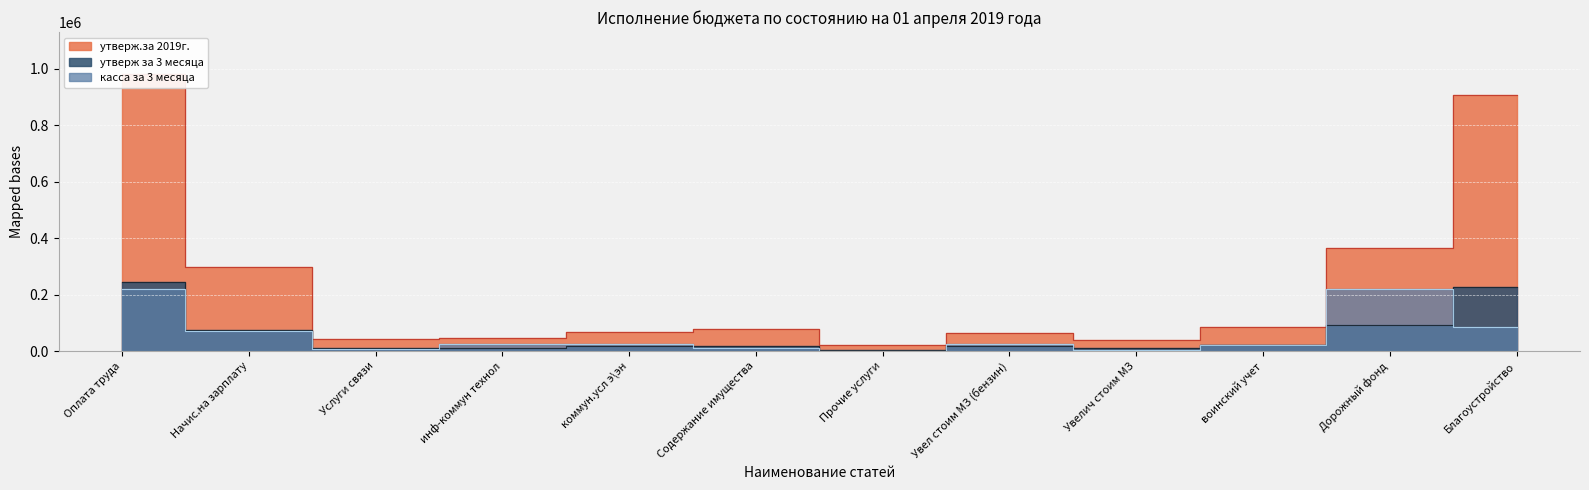

Is it true that утверж за 3 месяца equals 19225.0 at Содержание имущества?

True